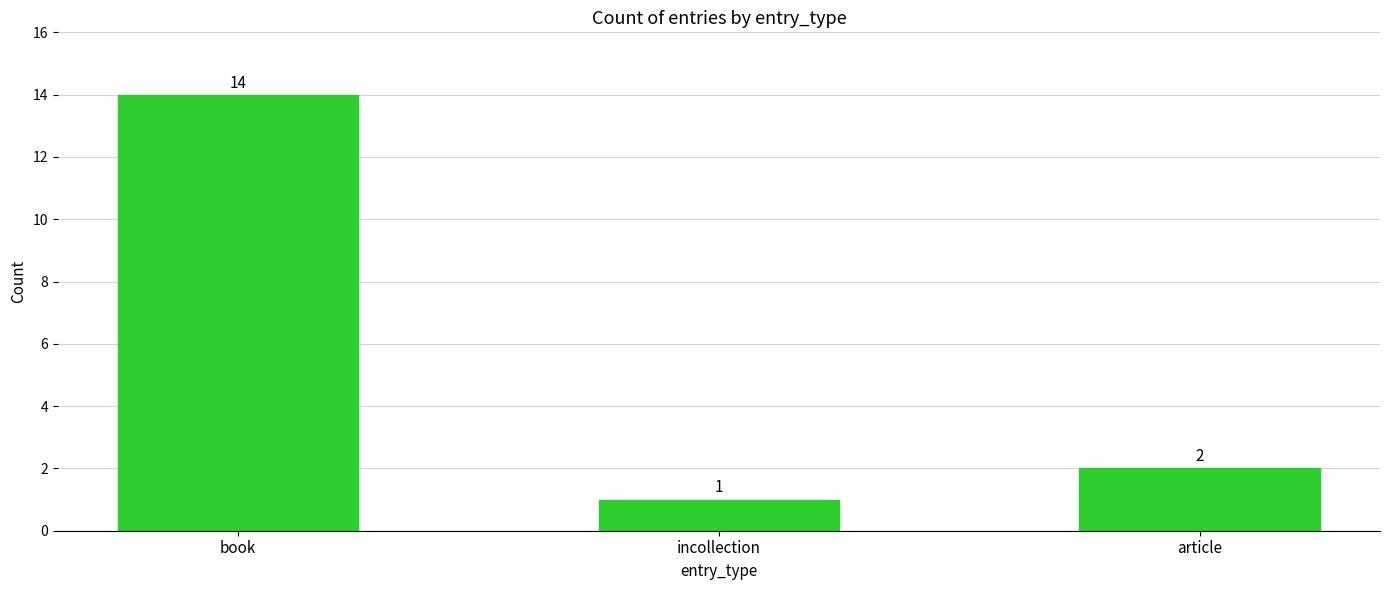

What is the change in value from book to incollection?

-13